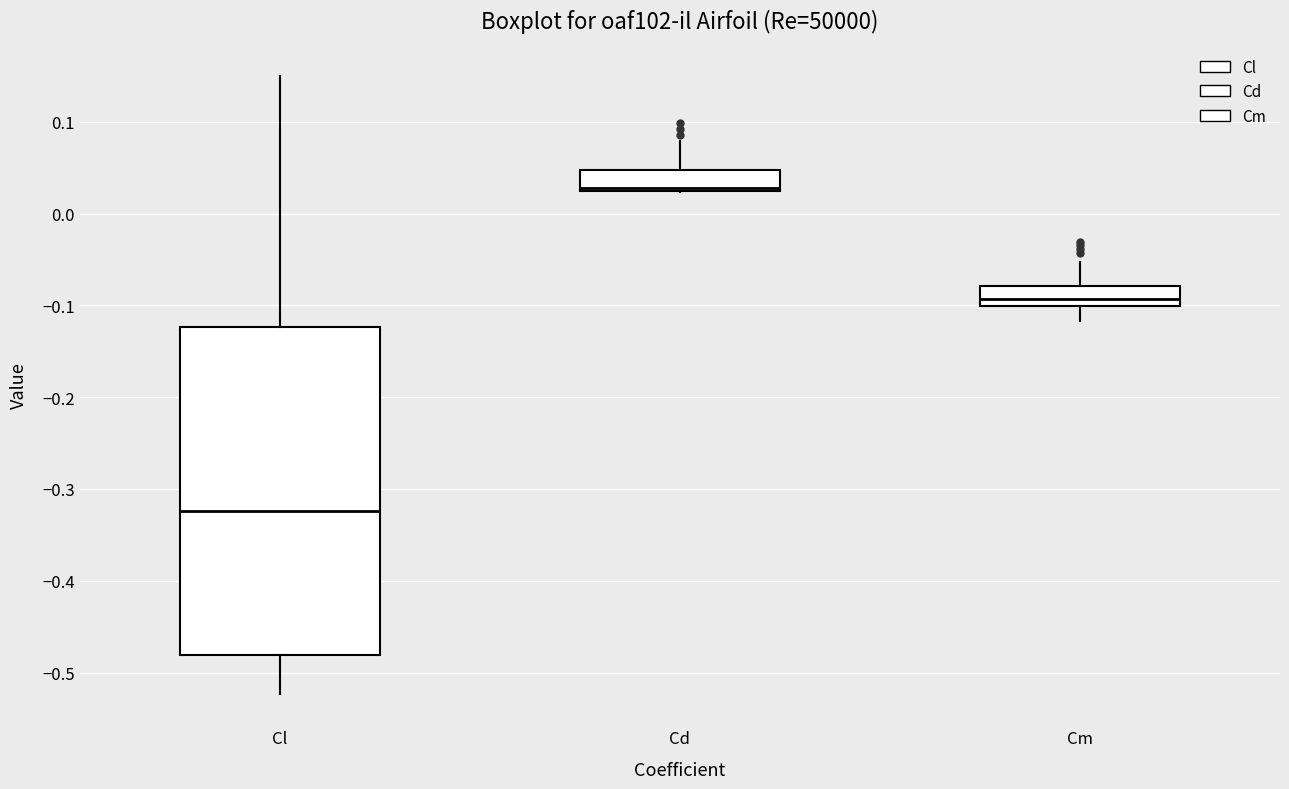

Reading left to right, transcribe this box plot: for each box, give where its median line is, the range the box spans, and where its two whiskers end, as read against the y-axis. The values are not printed on the chart, so give them approximately, as read against the axis.

Cl: median -0.32, box -0.48 to -0.12, whiskers -0.52 to 0.15
Cd: median 0.03, box 0.02 to 0.05, whiskers 0.02 to 0.08
Cm: median -0.09, box -0.10 to -0.08, whiskers -0.12 to -0.05